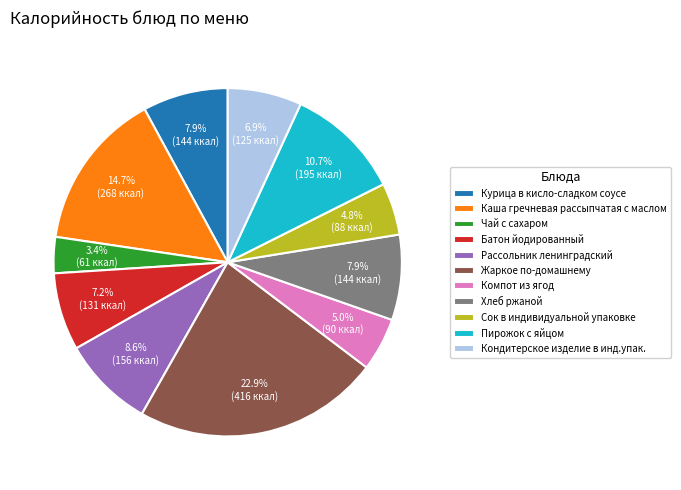

What percentage is the Компот из ягод slice, to the nearest percent?

5%